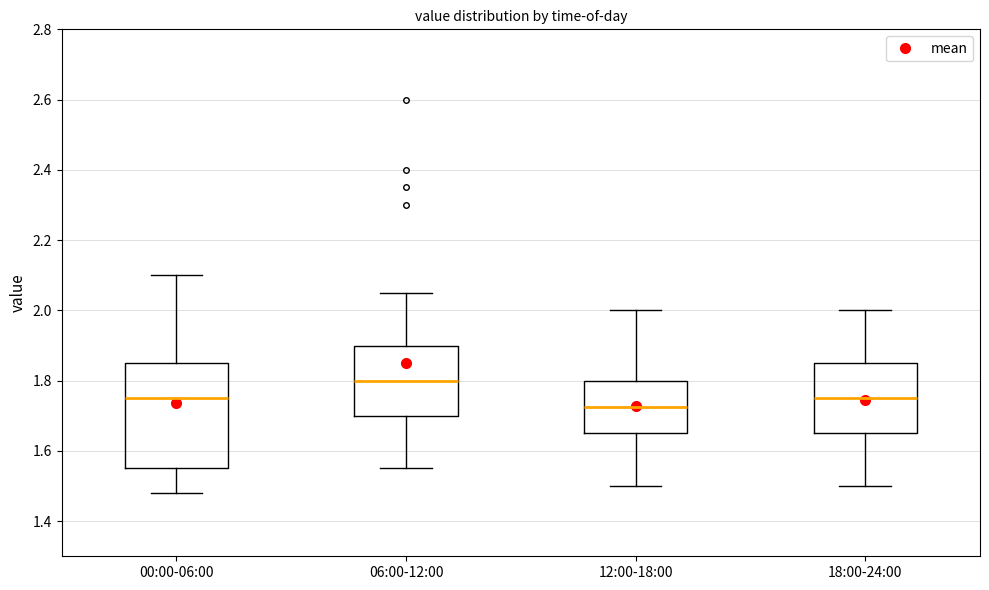

Reading left to right, read every box against the y-axis: the position of its median line, the range the box covers, and the ends of its whiskers. The values are not printed on the chart, so give them approximately, as read against the axis.

00:00-06:00: median 1.76, box 1.56 to 1.86, whiskers 1.48 to 2.10
06:00-12:00: median 1.80, box 1.70 to 1.90, whiskers 1.56 to 2.06
12:00-18:00: median 1.72, box 1.66 to 1.80, whiskers 1.50 to 2.00
18:00-24:00: median 1.76, box 1.66 to 1.86, whiskers 1.50 to 2.00